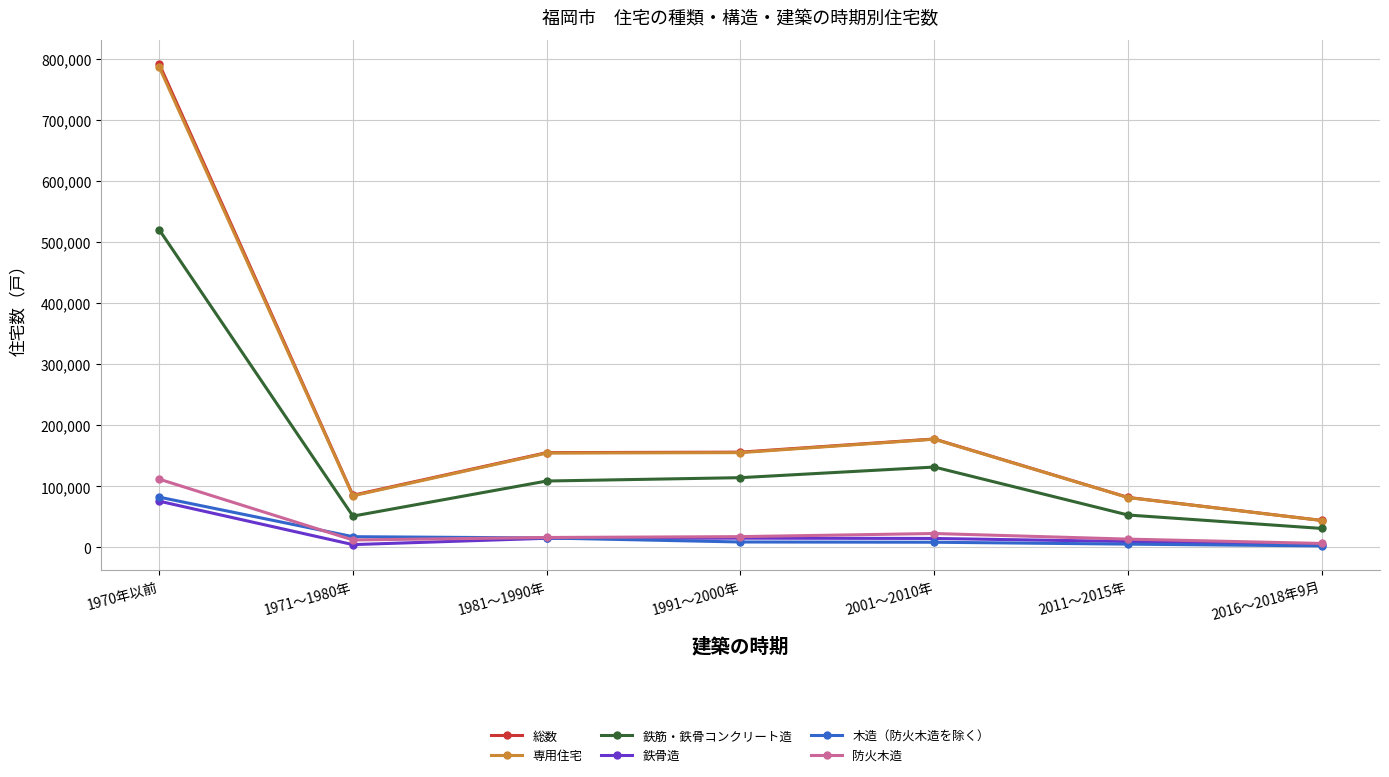

At which label does 総数 reach its minimum?

2016～2018年9月